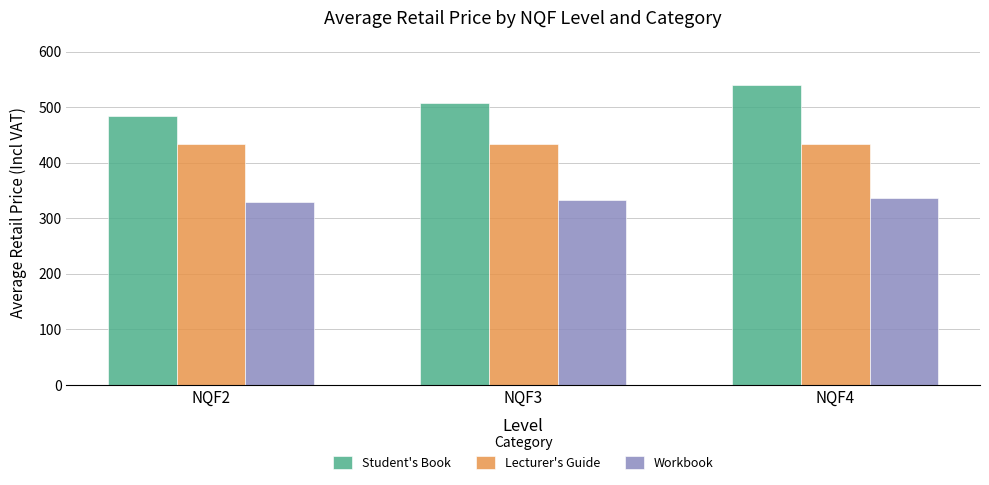

List the series in order of their overall mean, highest first.

Student's Book, Lecturer's Guide, Workbook